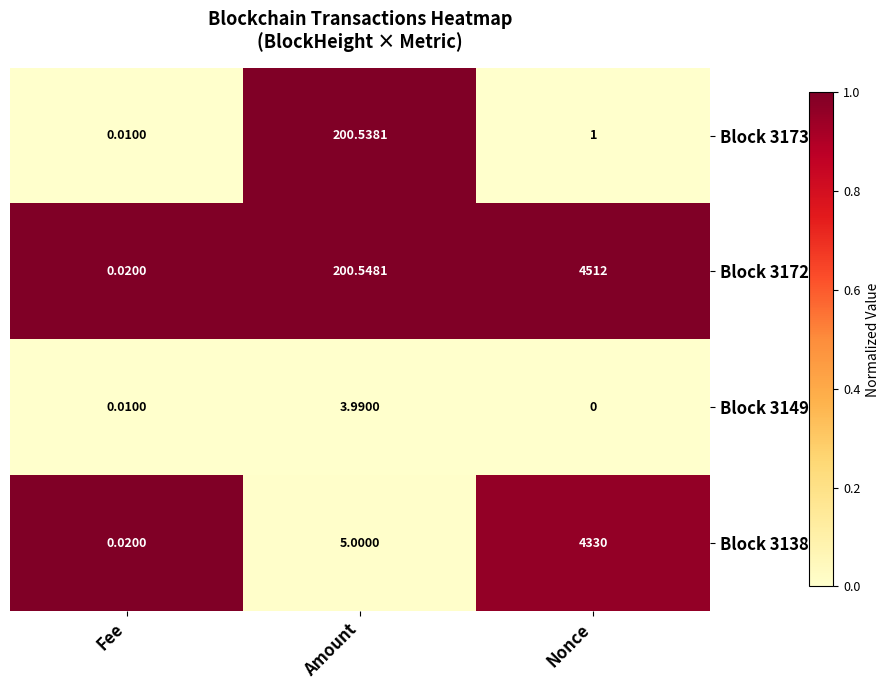

Which series has the widest spread of values?

Block 31724